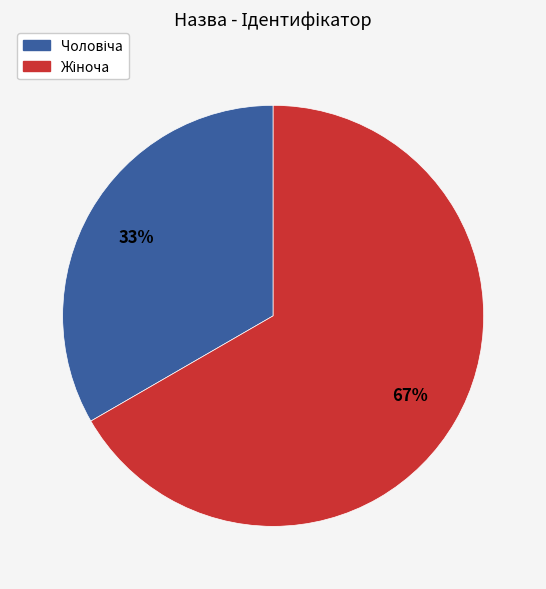

To the nearest percent, what is the average slice percentage?

50%